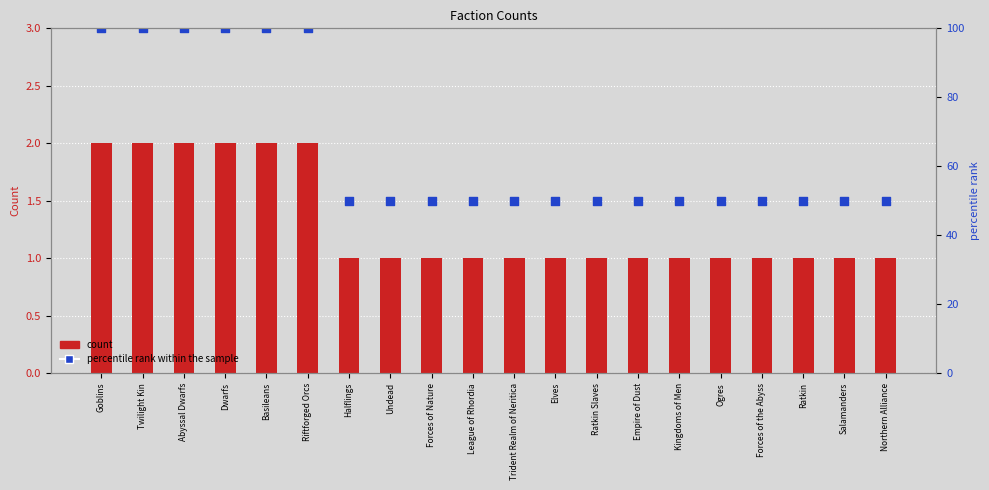

What are all the series names shown in the legend?

count, percentile rank within the sample